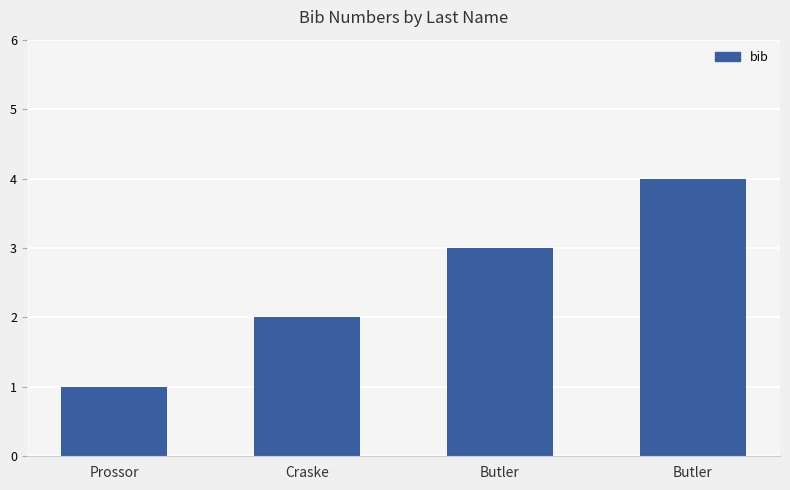

How many data points does each series have?

4